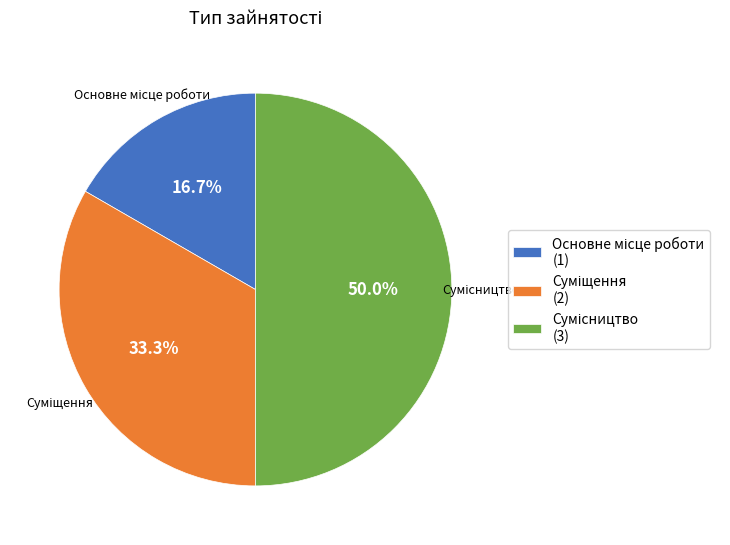

True or false: Сумісництво accounts for 50% of the total.

True